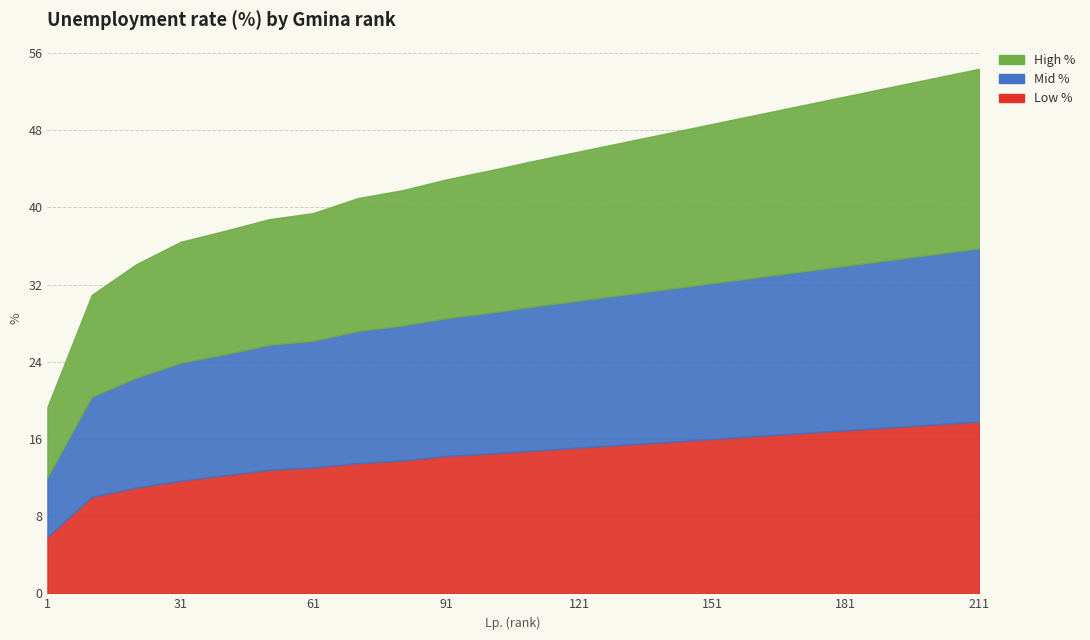

True or false: Low % and Mid % cross at least once.

False